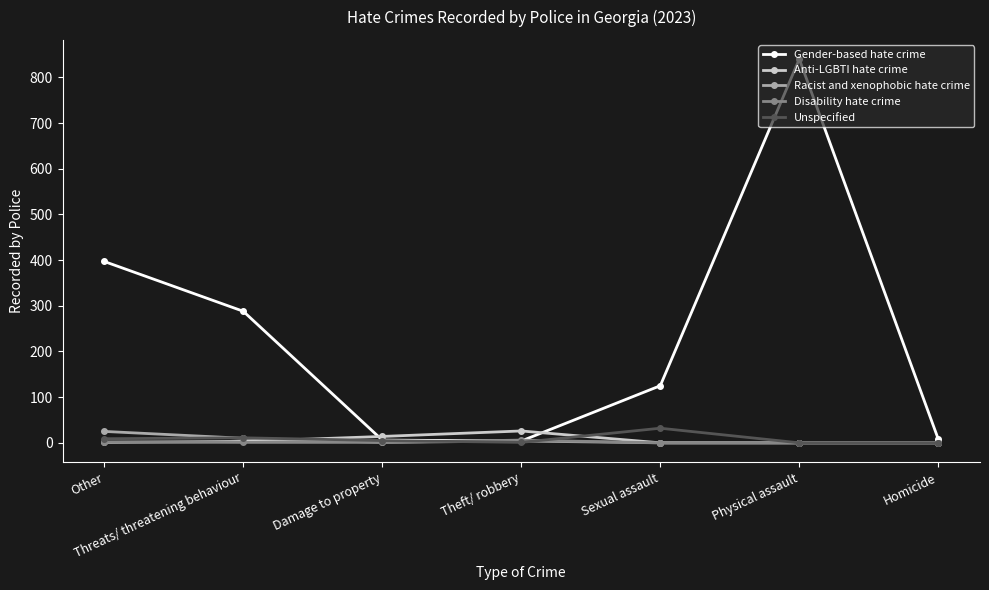

What is the sum of all Racist and xenophobic hate crime values?

40